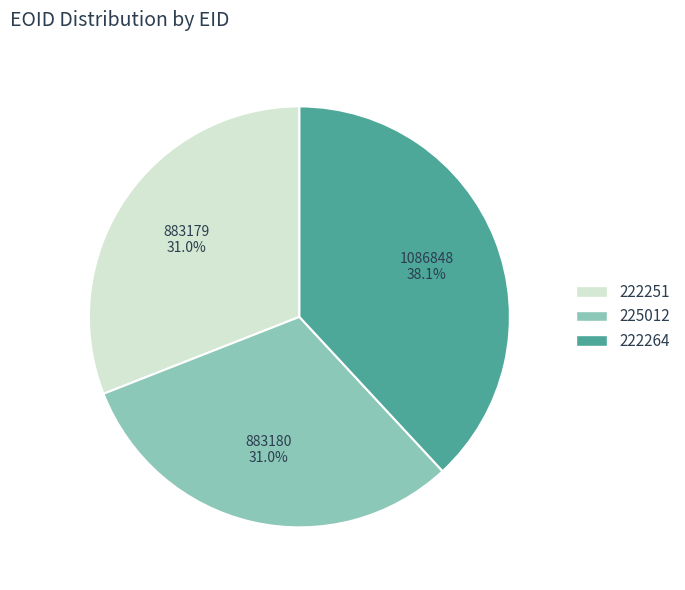

Between 222264 and 225012, which is larger?

222264